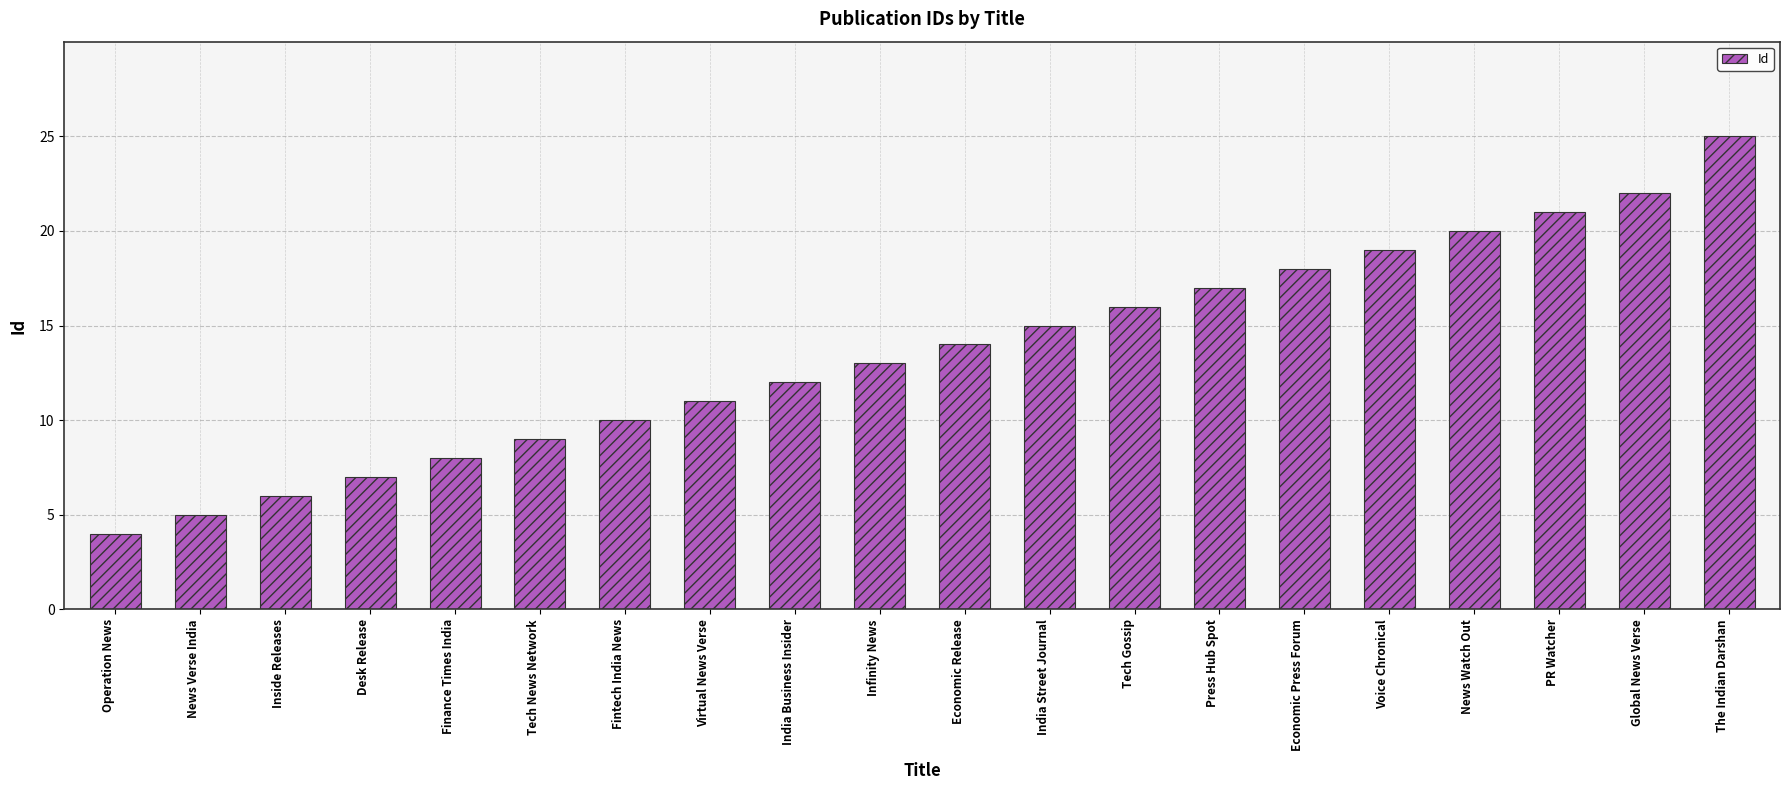

Is it true that the value at Infinity News is 13?

True